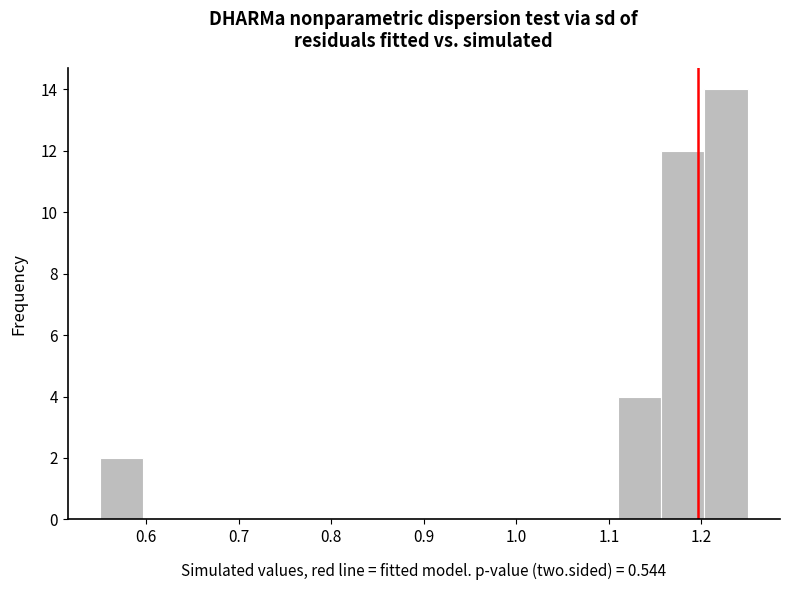

Over which range of the x-axis is the bar tallest?

1.20 to 1.25